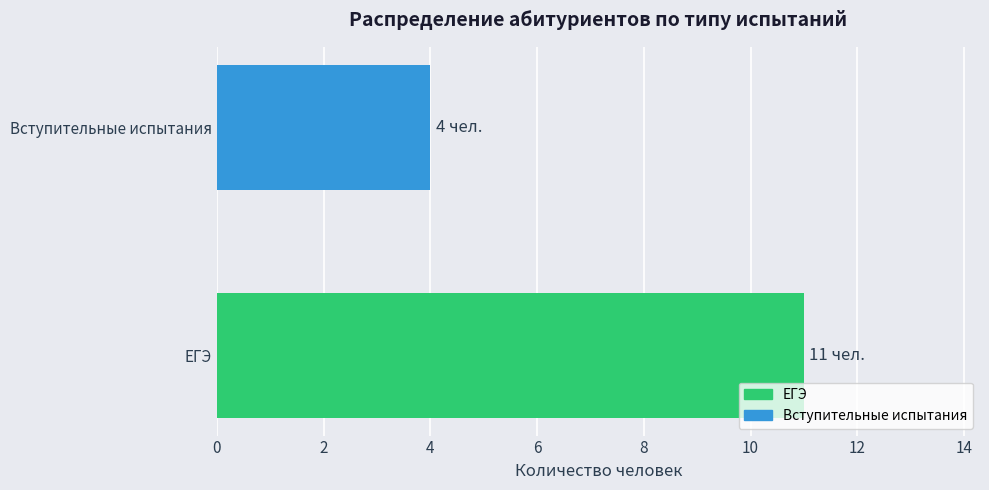

Reading top to bottom, list all the values displayed in this chart.

4	11